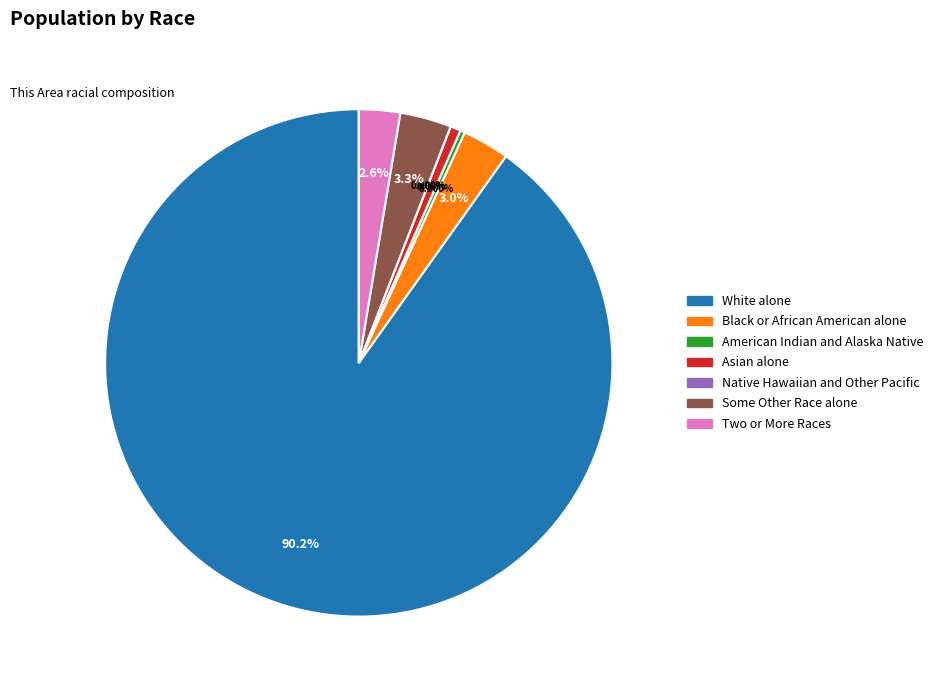

What is the change in value from American Indian and Alaska Native to Asian alone?

+23